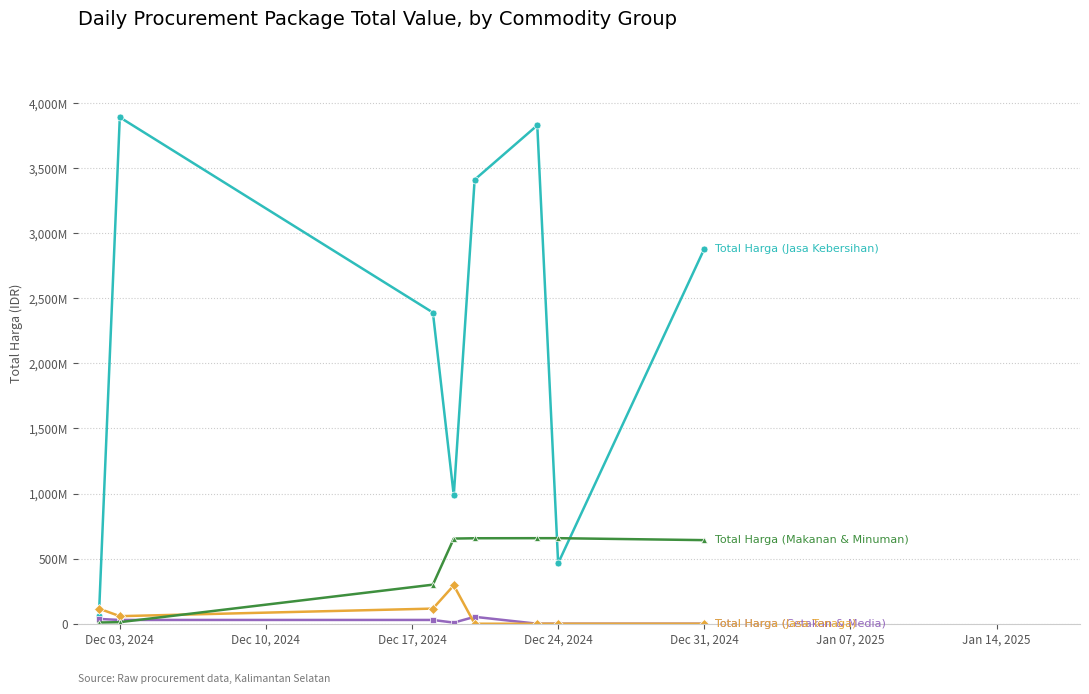

Is this an area chart (filled region under the line)?

No